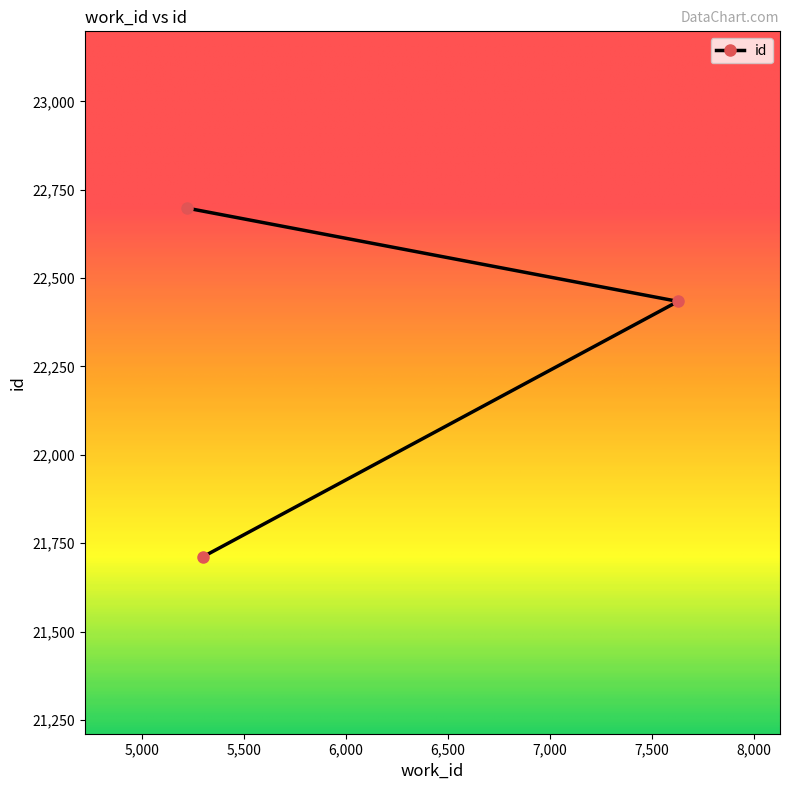

What is the ratio of the value at 7629 to the value at 5298?

1.0